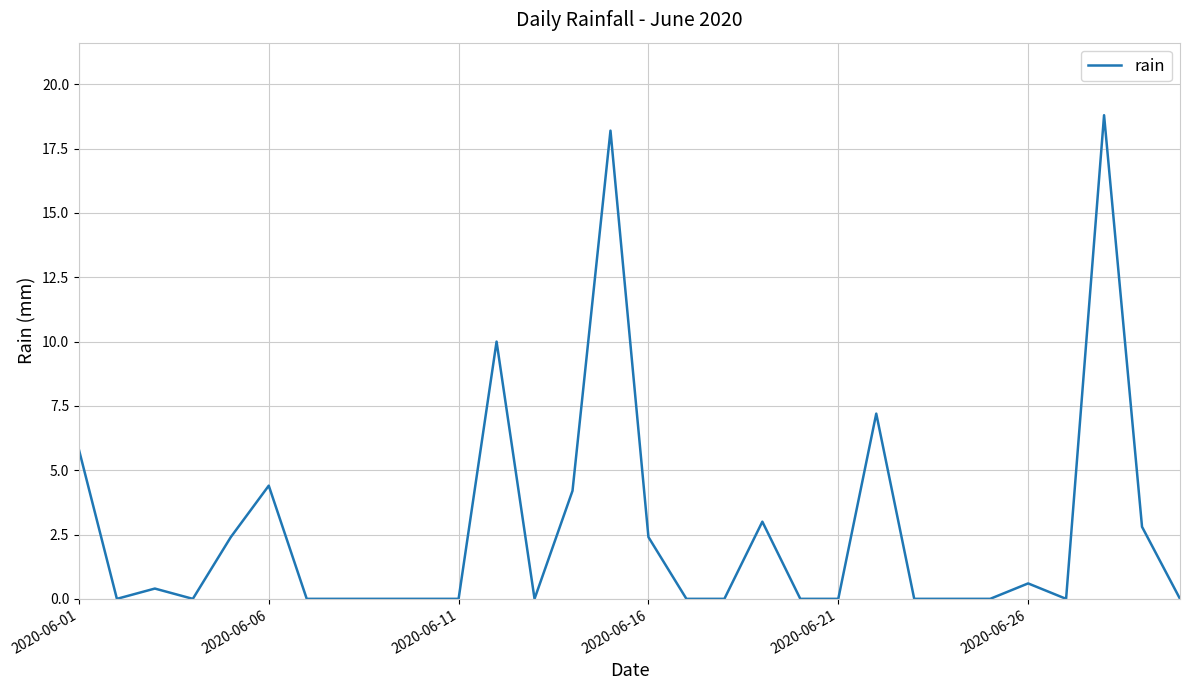

What is the difference between the maximum and minimum values?

18.8